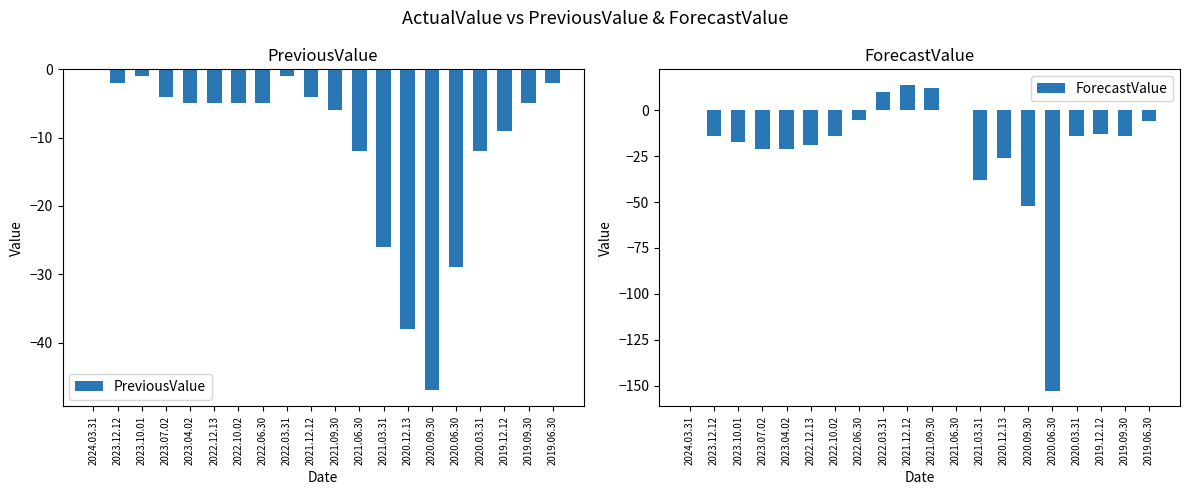

What is the approximate value of PreviousValue at 2020.06.30, to the nearest 10?

-30